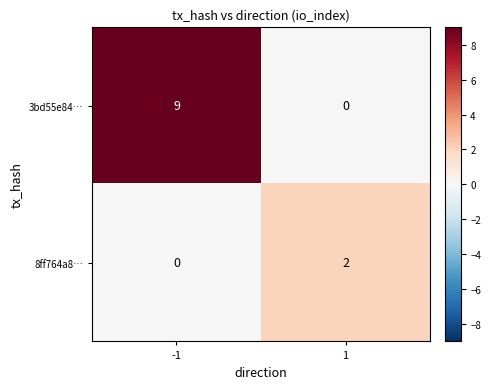

Which series has the largest range (max minus min)?

3bd55e84…